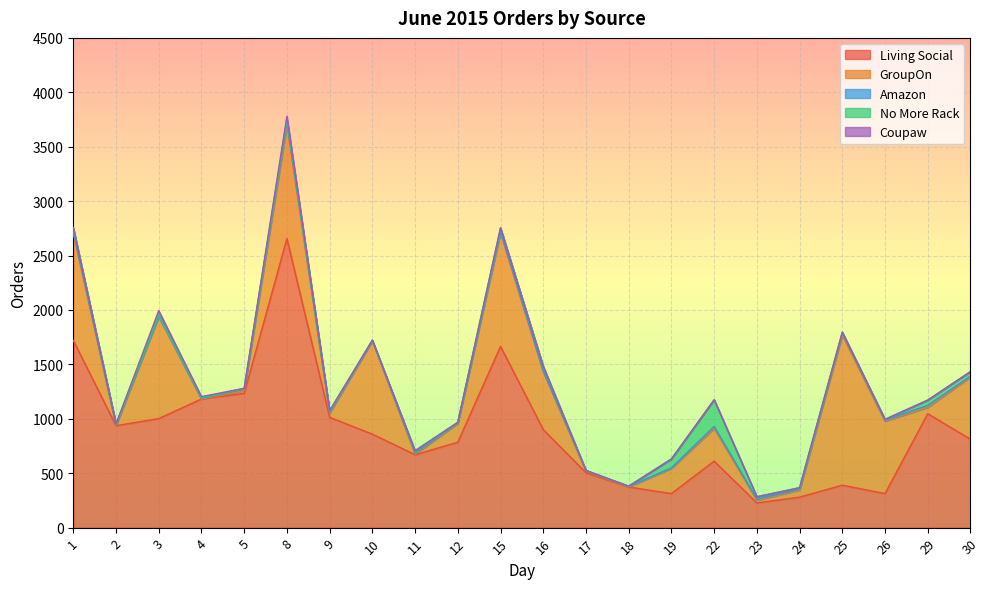

Rank the series at 26 from lowest to highest value.

Coupaw, Amazon, No More Rack, Living Social, GroupOn